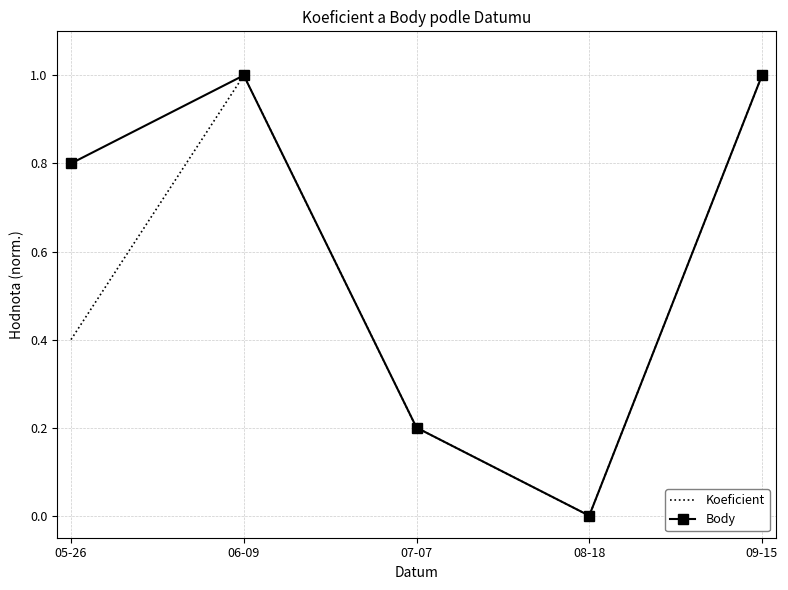

What are all the series names shown in the legend?

Koeficient, Body